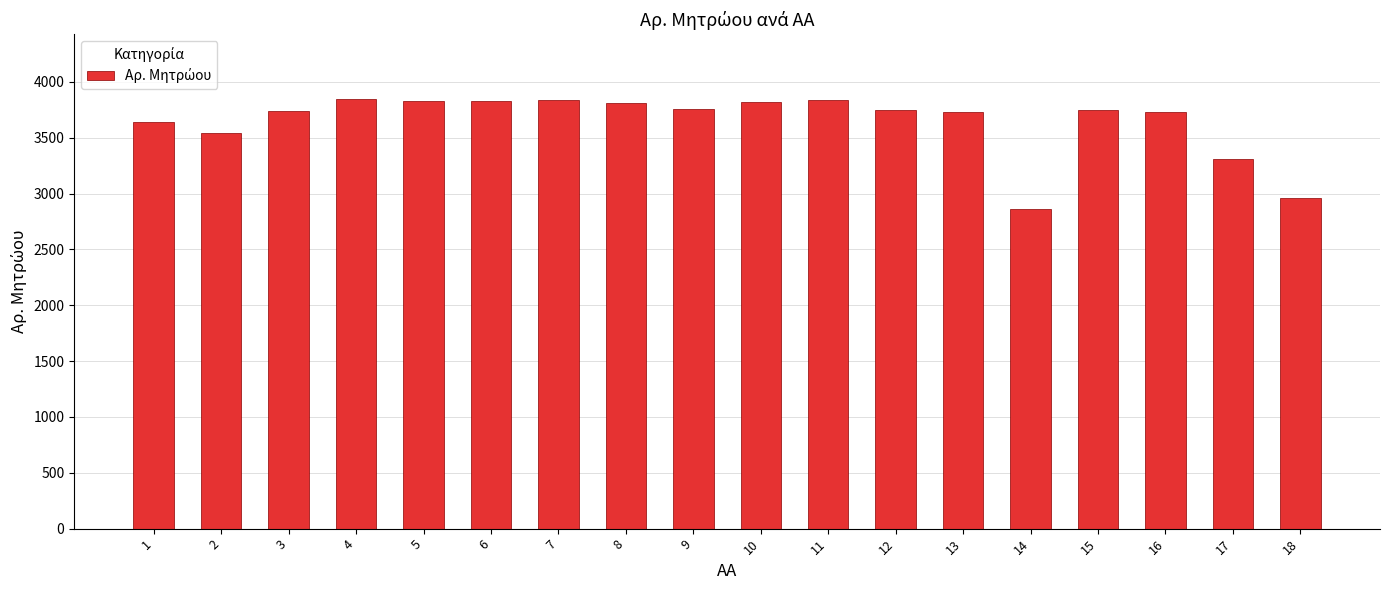

What is the greatest value displayed?

3849